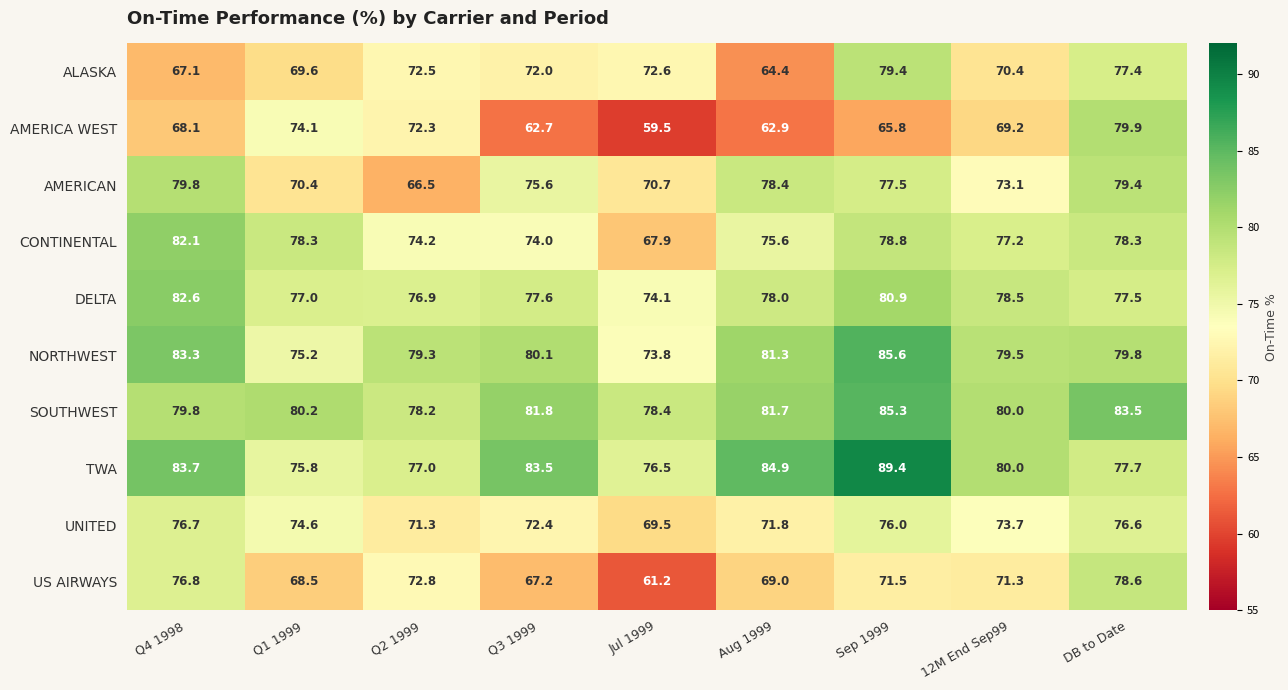

The value of US AIRWAYS at Q1 1999 is 37.1. True or false?

False